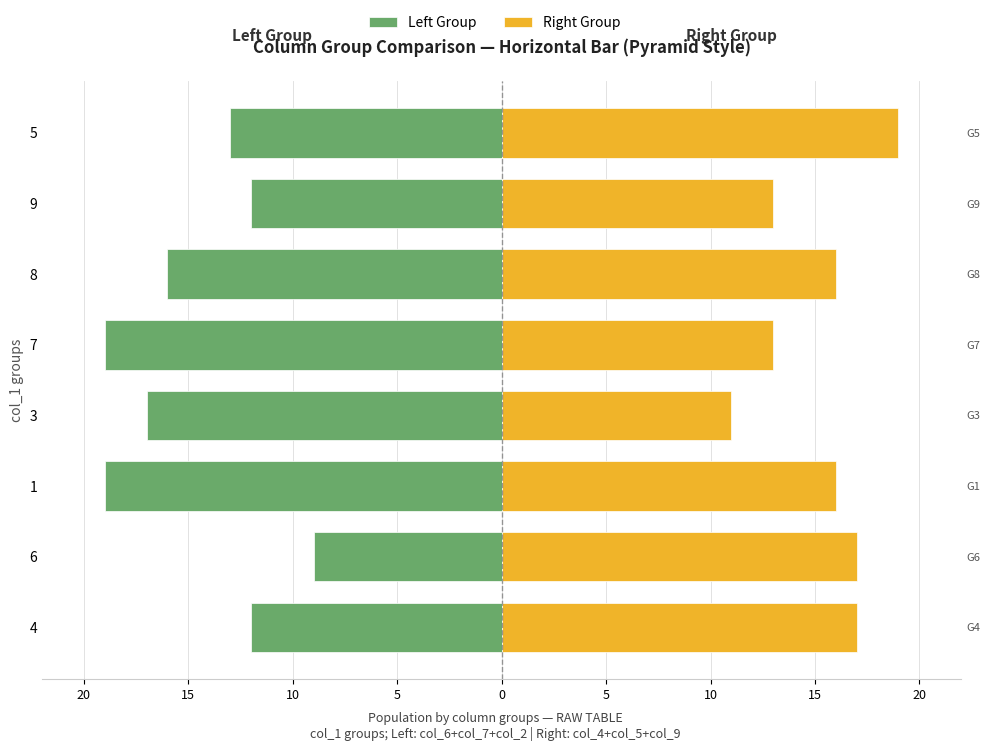

Are the bars horizontal?

Yes